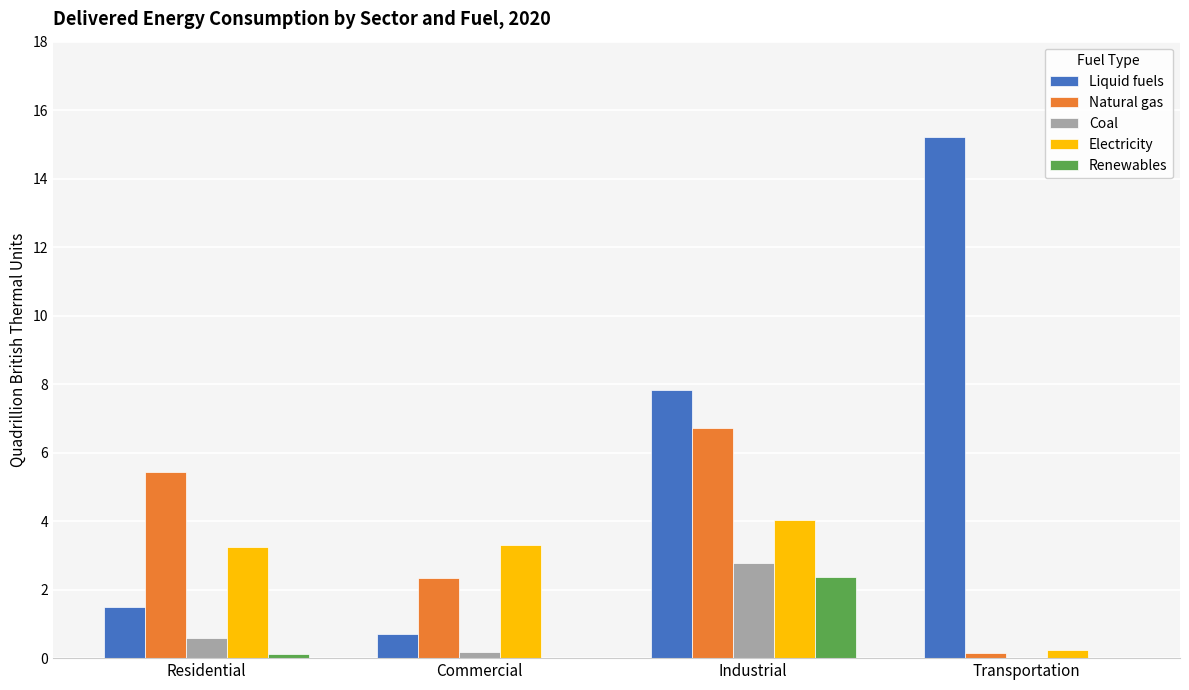

What is the greatest value displayed?

15.2